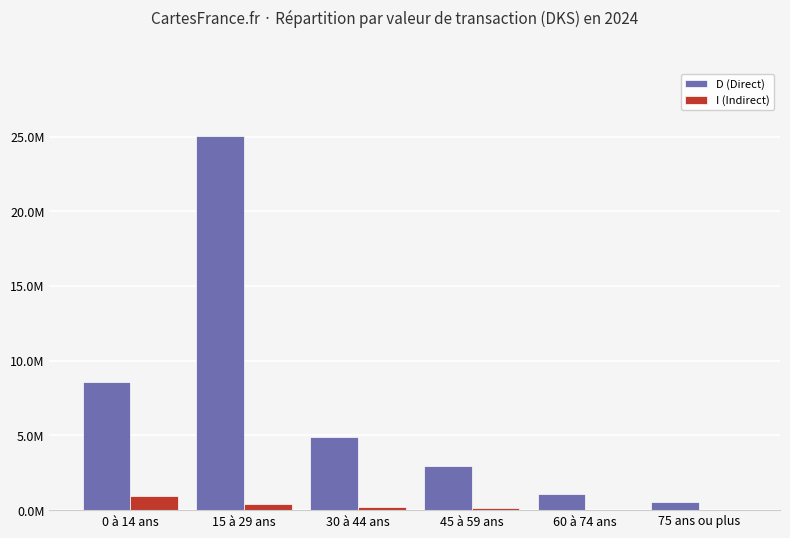

What are all the series names shown in the legend?

D (Direct), I (Indirect)